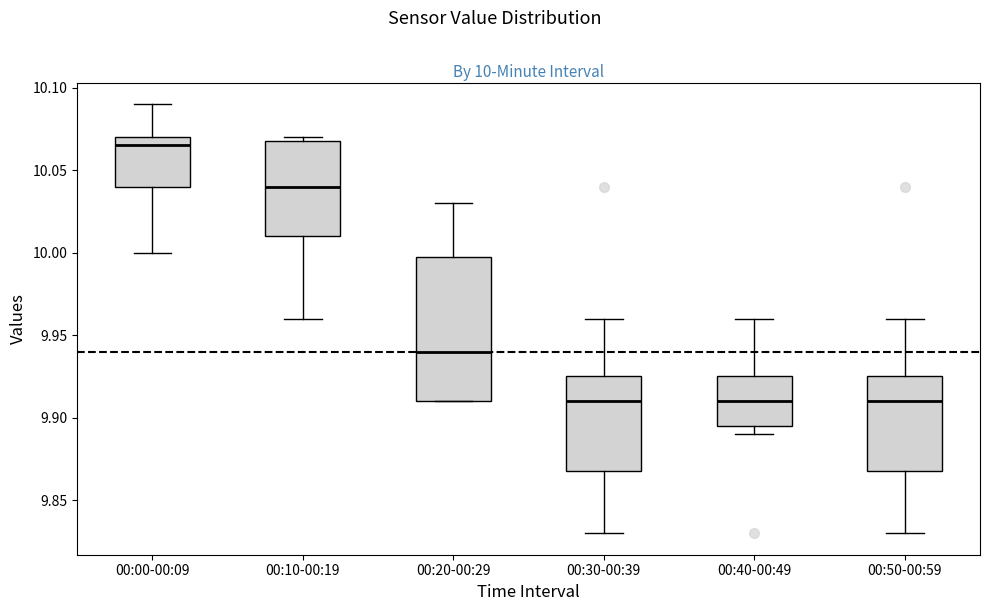

Which box is the tallest, from its lower edge to its upper edge?

00:20-00:29